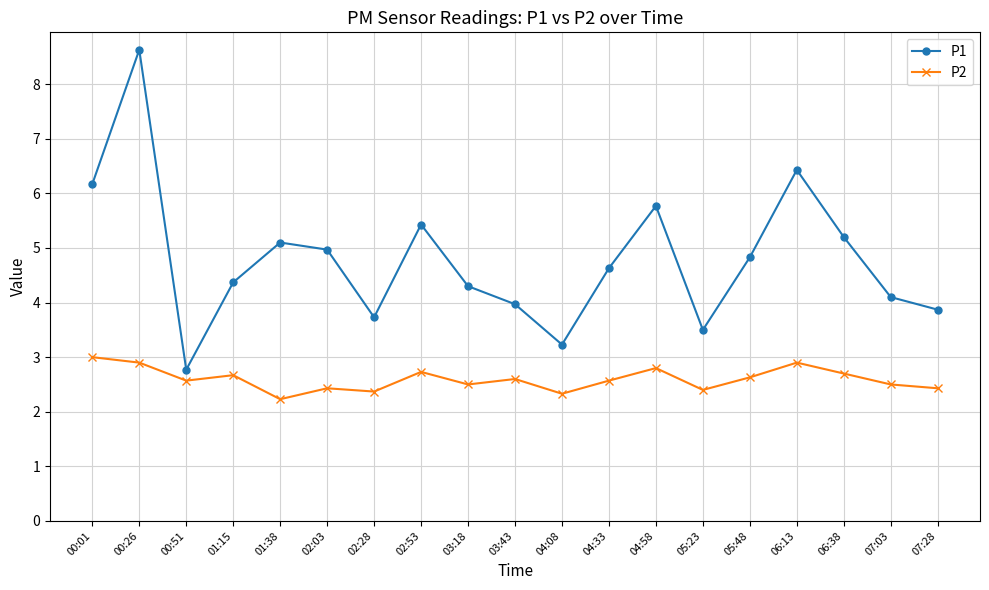

What is the minimum value shown in the chart?

2.2